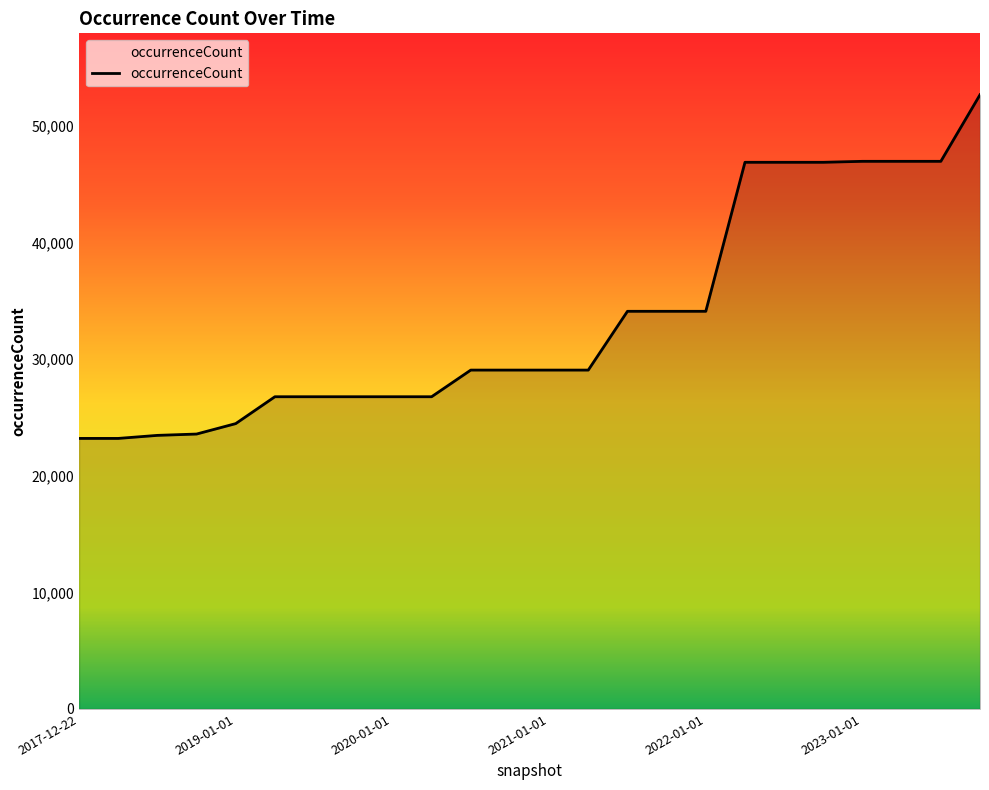

What is the minimum value shown in the chart?

23204